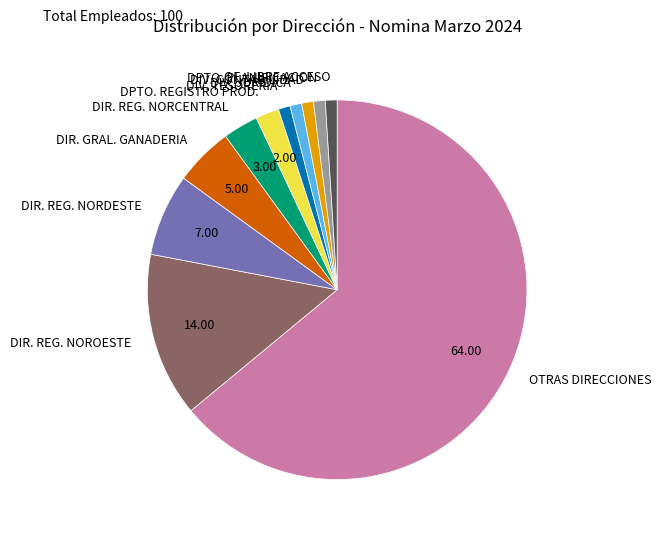

Is there a majority slice in this chart?

Yes